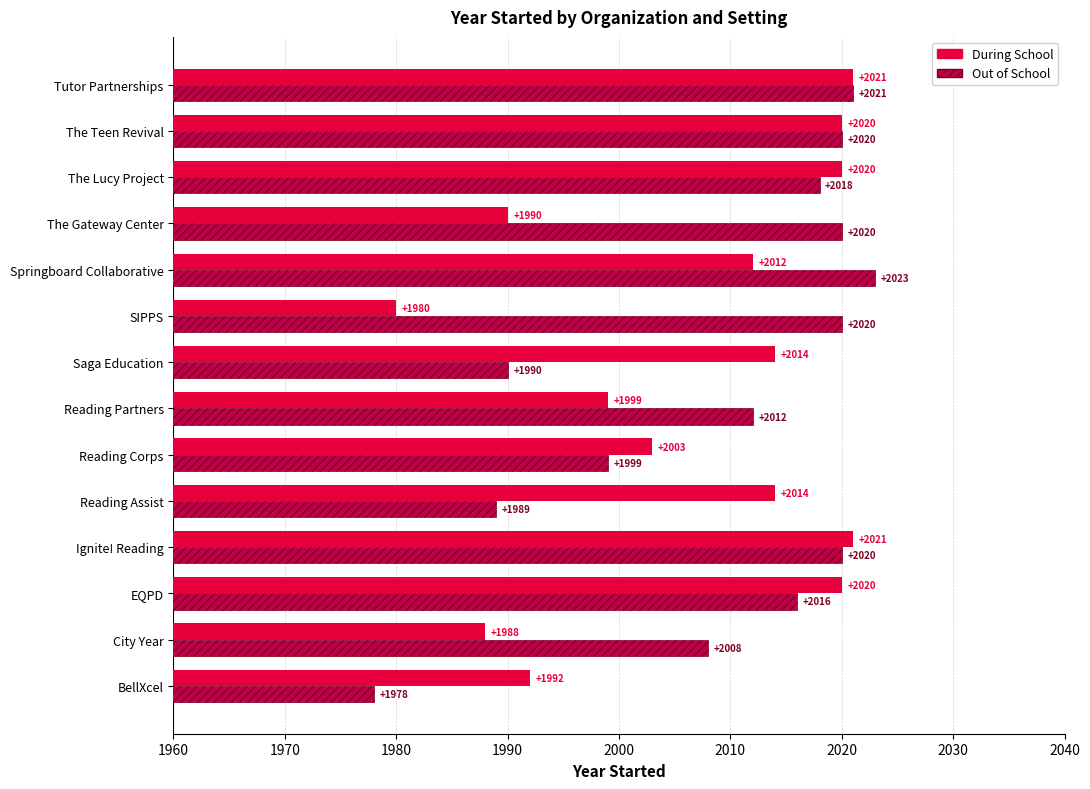

How many series are shown in this chart?

2